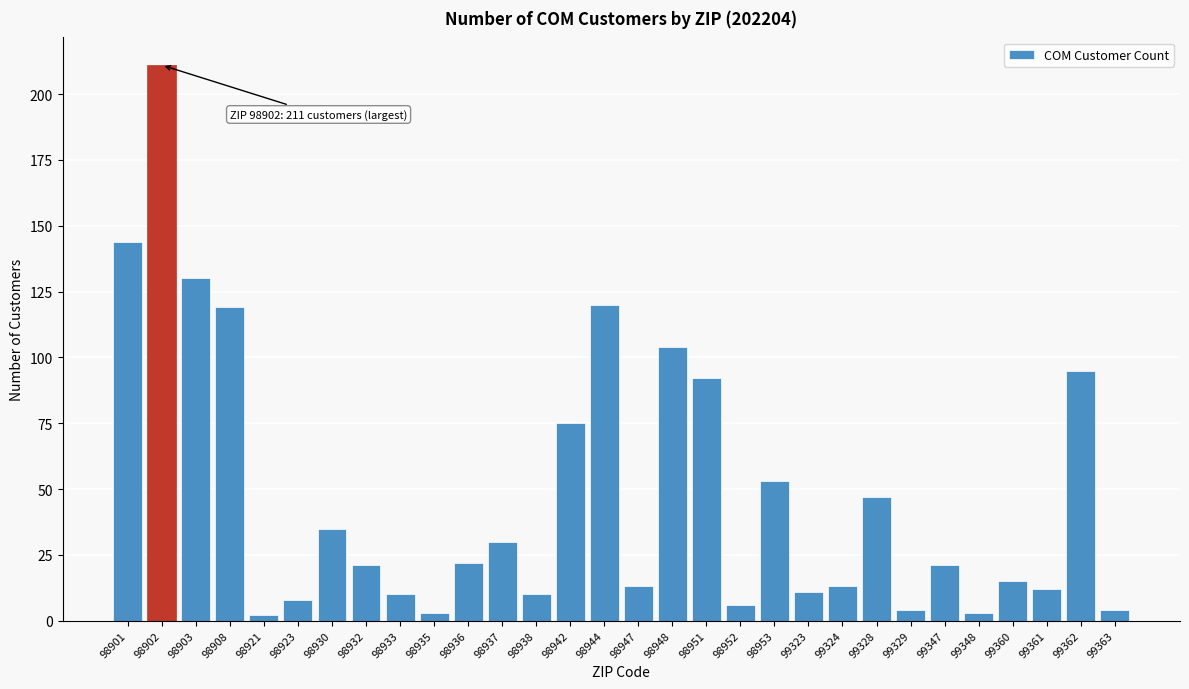

Reading left to right, what are all the values shown in this chart?

144	211	130	119	2	8	35	21	10	3	22	30	10	75	120	13	104	92	6	53	11	13	47	4	21	3	15	12	95	4